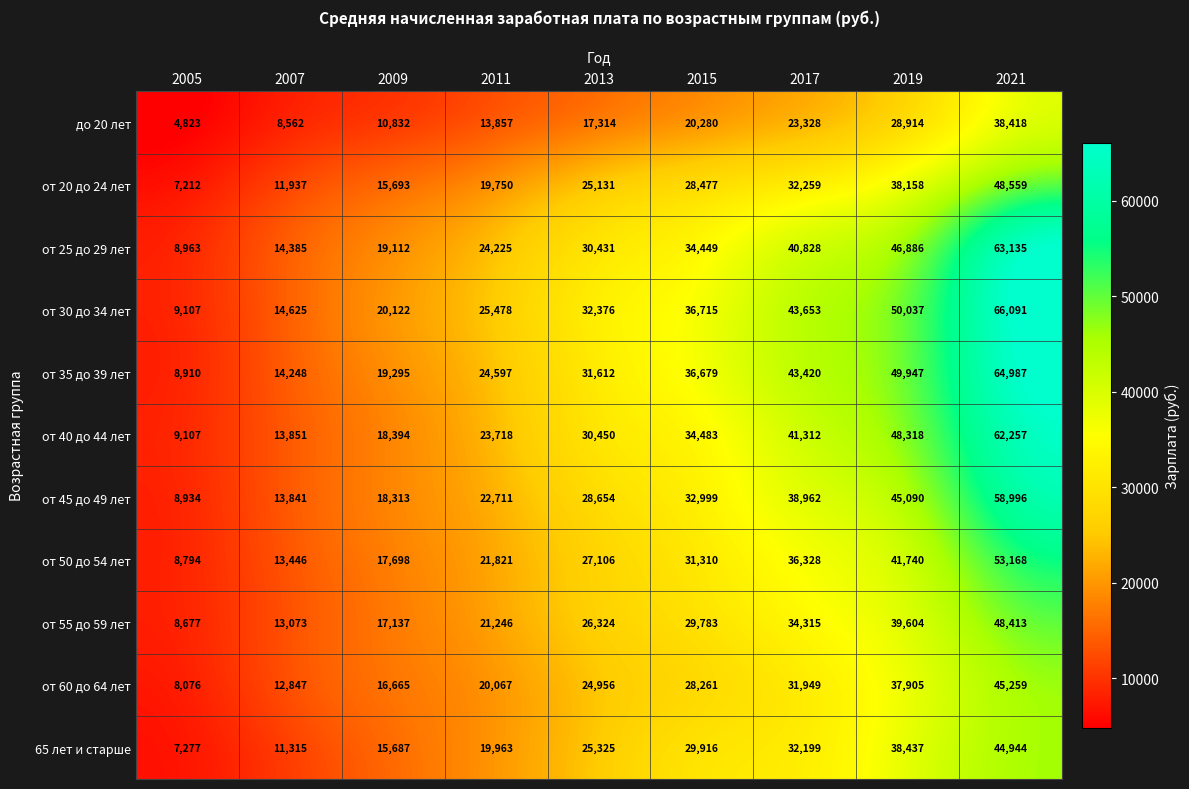

How many data points in от 20 до 24 лет are less than 25131?

4